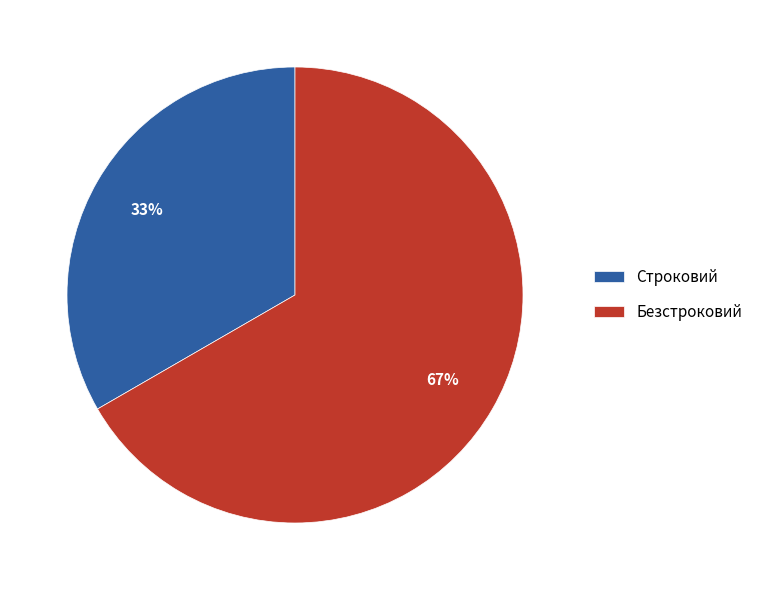

Is the sum of Безстроковий and Строковий greater than half?

Yes